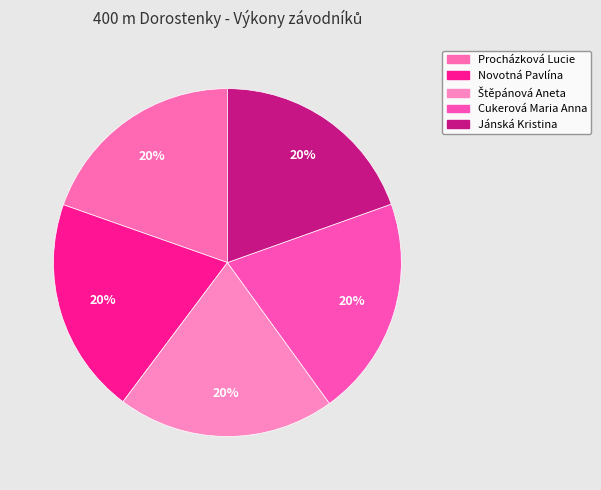

To the nearest percent, what is the average slice percentage?

20%